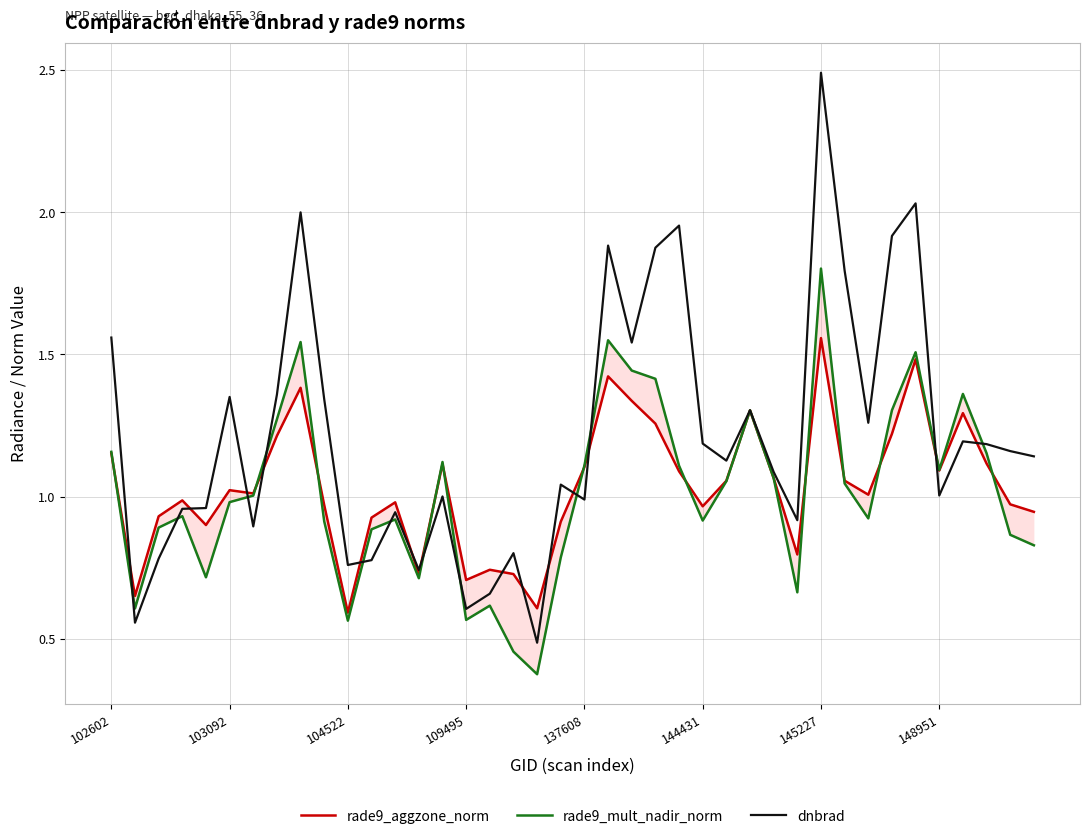

How many interior local valleys does the rade9_mult_nadir_norm series have?

10